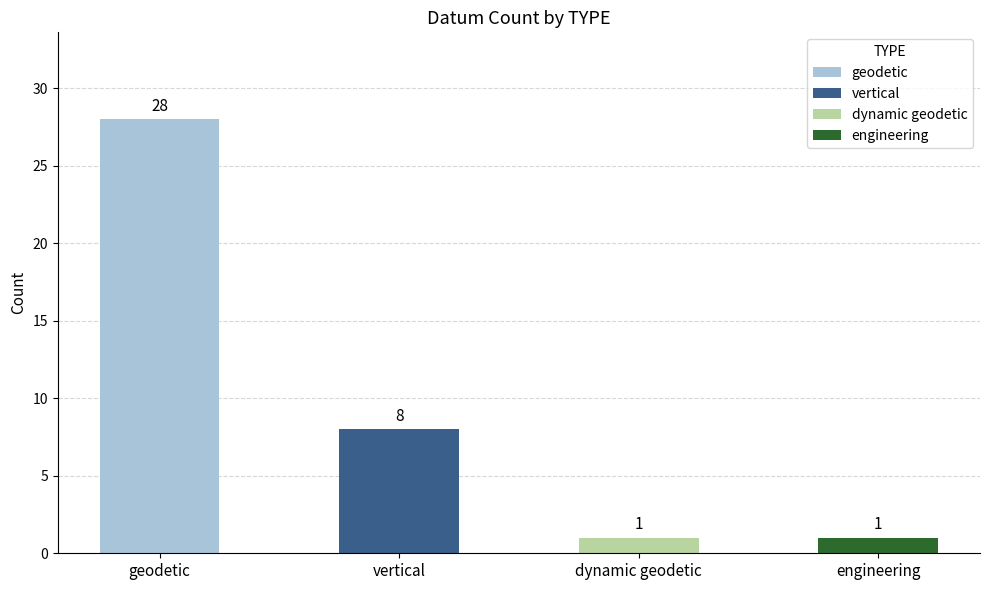

Reading left to right, extract all data points from this chart.

geodetic=28	vertical=8	dynamic geodetic=1	engineering=1